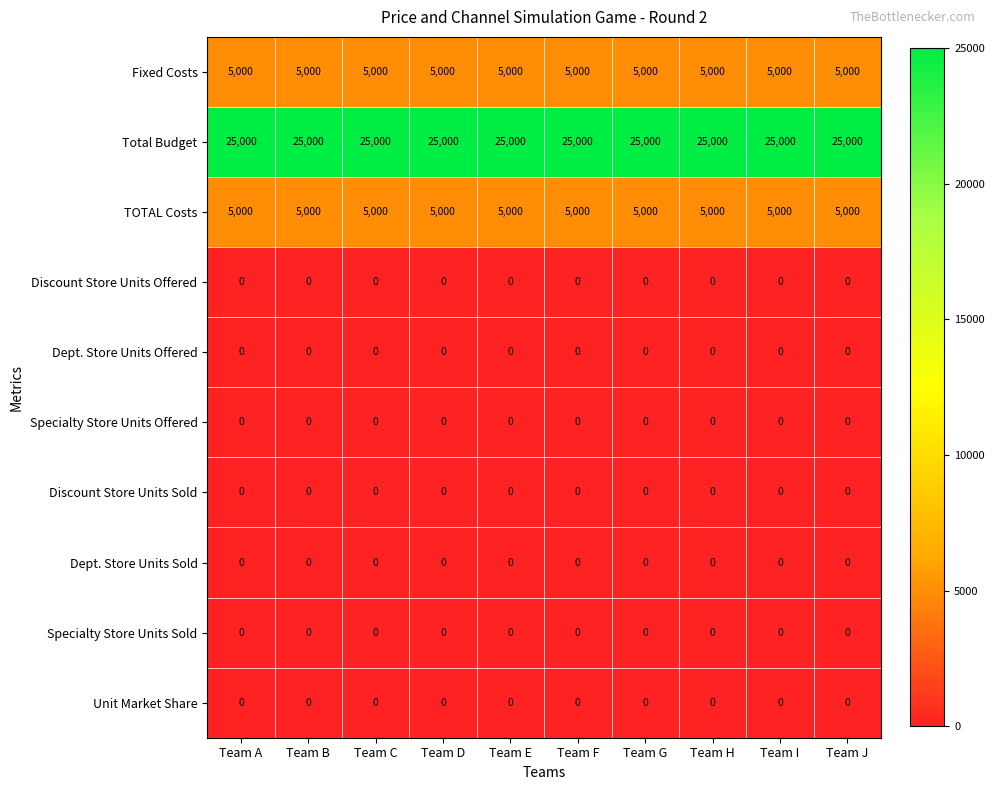

What is the spread (max minus min) of values at Team B?

25000